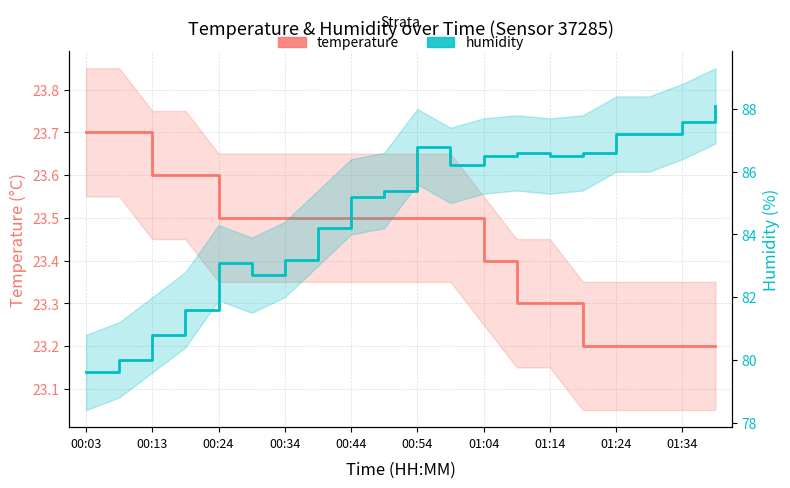

At which category does the chart reach its peak across all series?

19